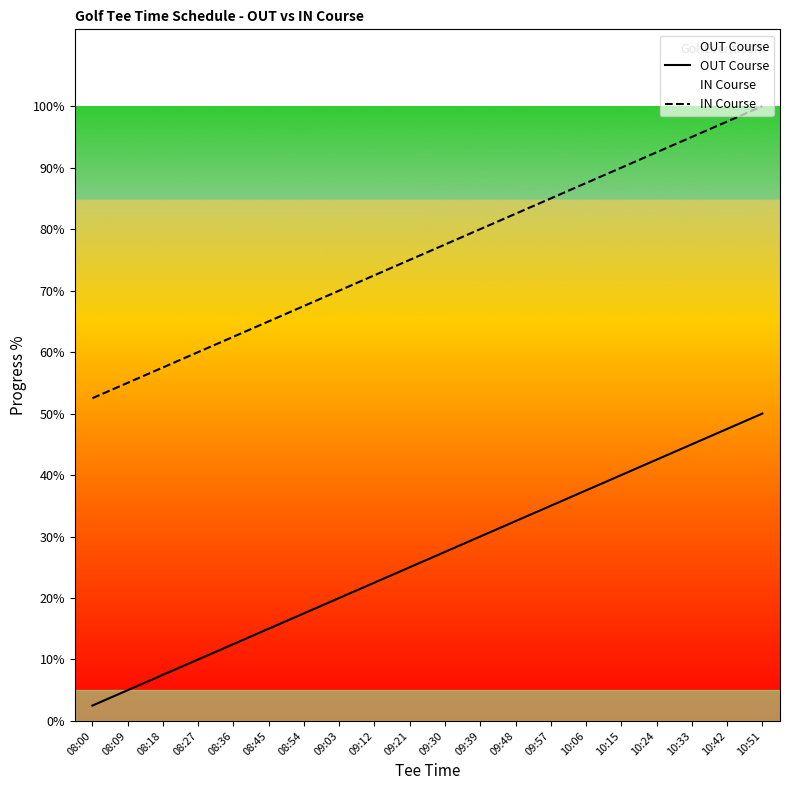

At which category does the chart reach its peak across all series?

10:51